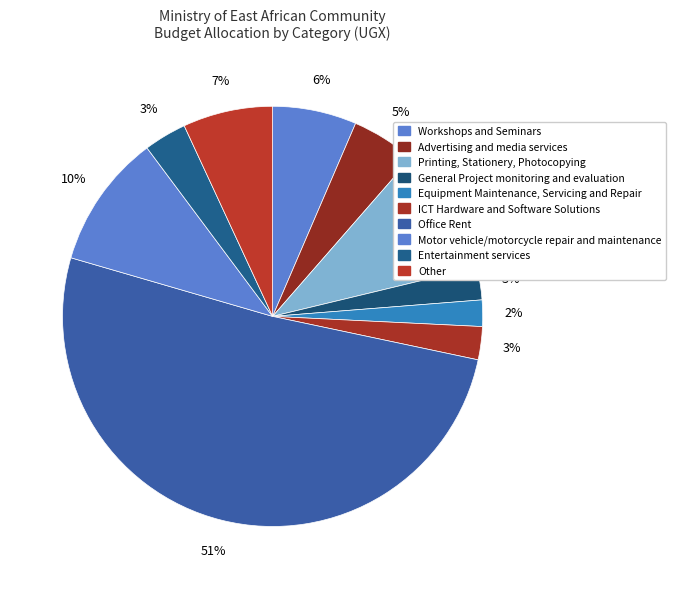

How many slices are in this pie chart?

10